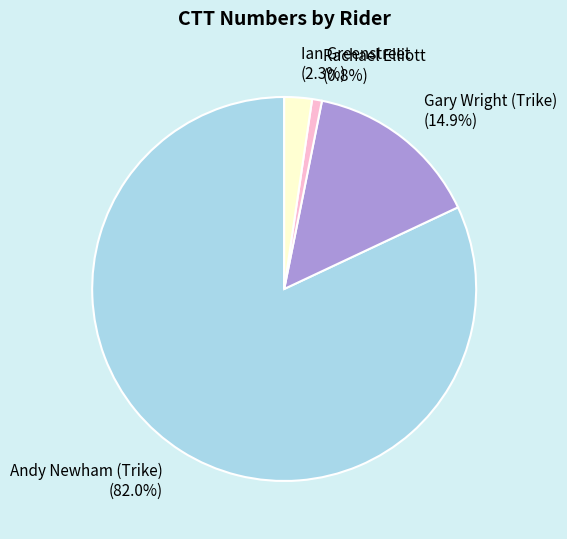

Which category has the biggest portion of the pie?

Andy Newham (Trike)